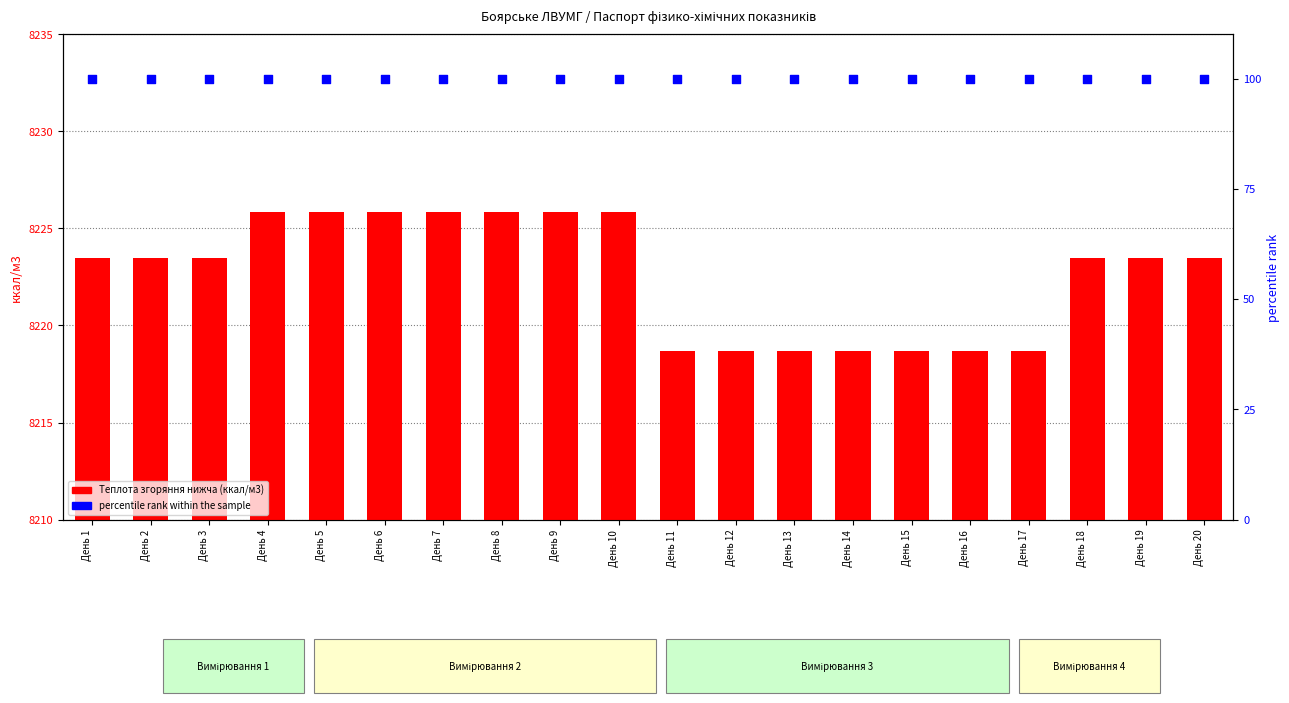

Is the value of Теплота згоряння нижча (ккал/м3) at День 20 greater than the value of percentile rank within the sample at День 11?

Yes